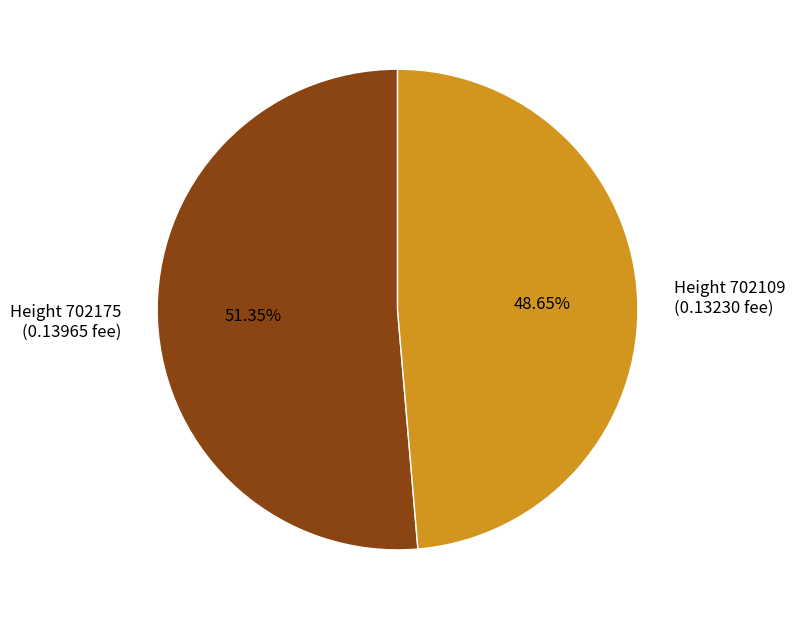

Is there a majority slice in this chart?

Yes